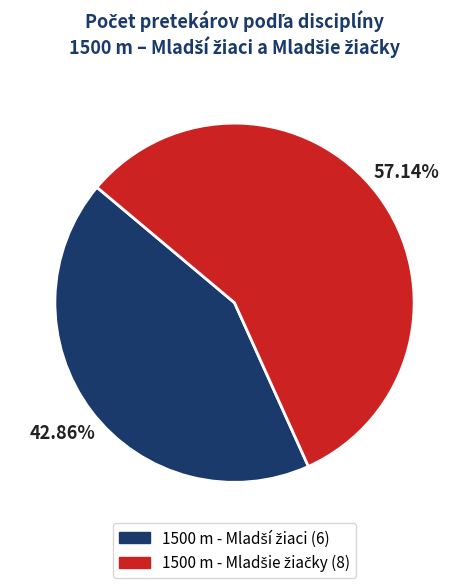

Is there any slice that represents more than half of the pie?

Yes